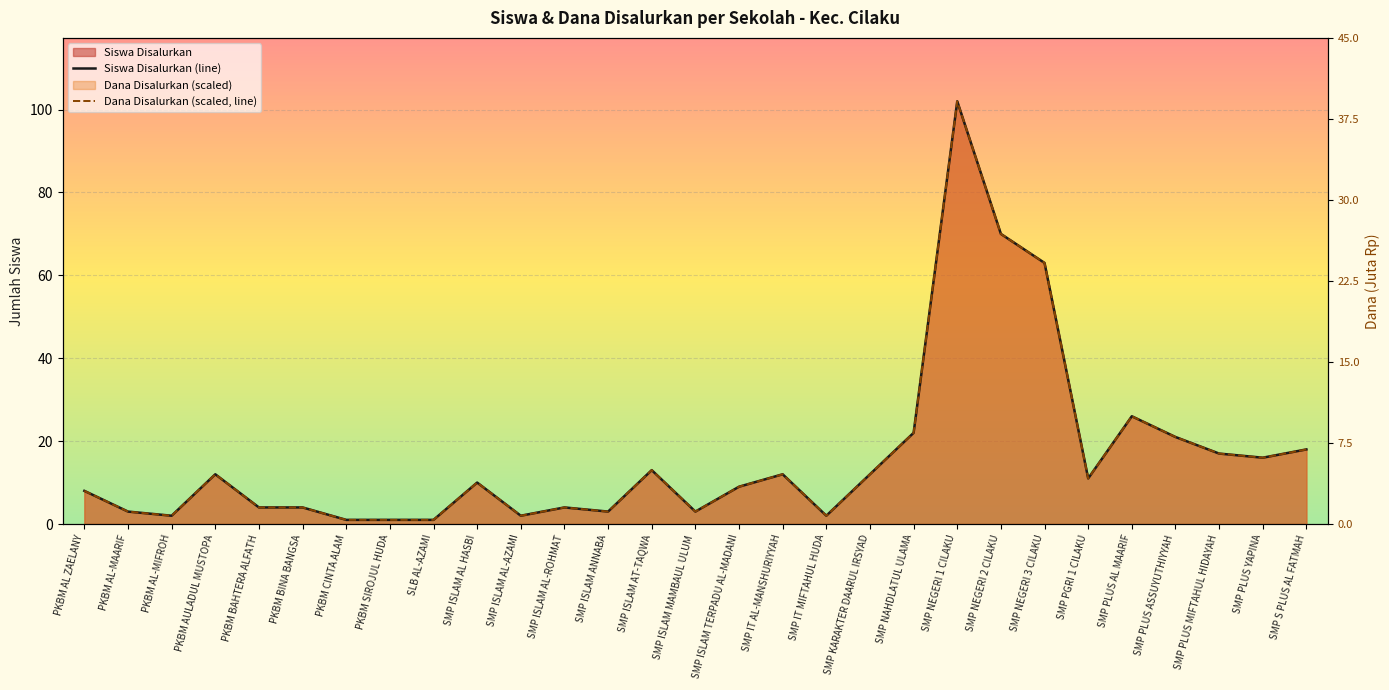

True or false: Dana Disalurkan (Juta) and Siswa Disalurkan cross at least once.

False